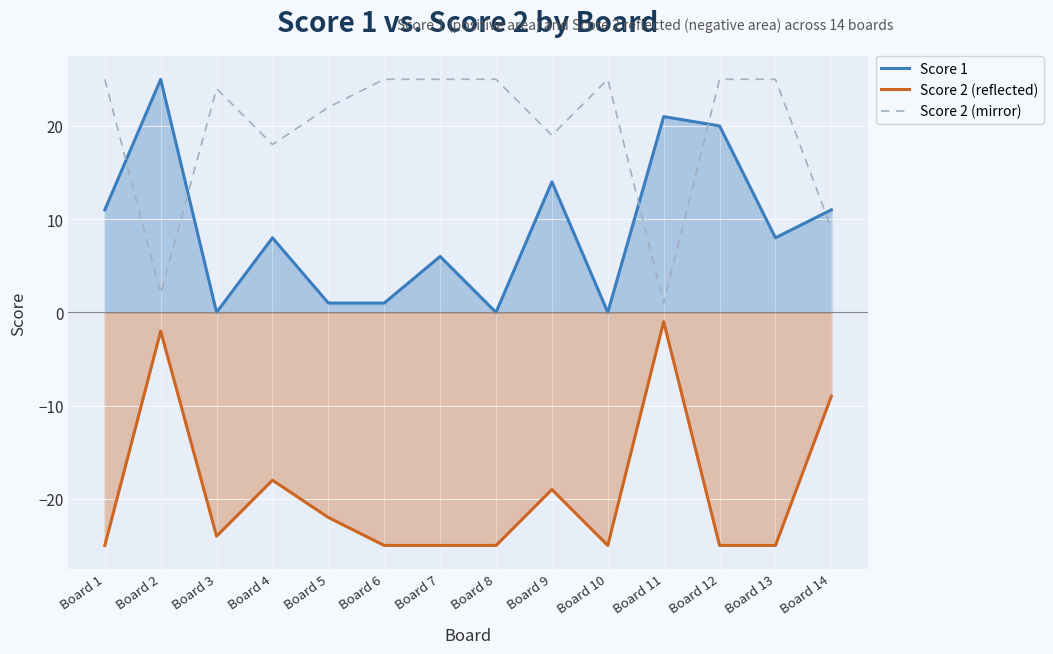

Is it true that Score 2 (reflected) equals -25 at Board 8?

True